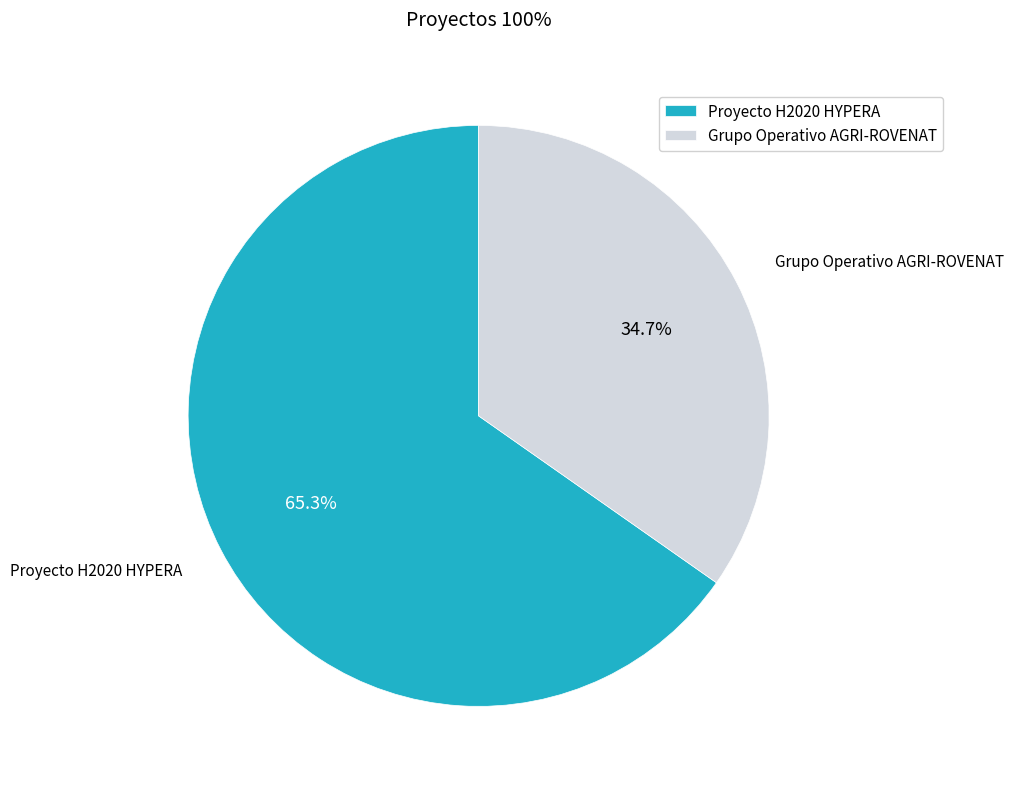

Which category accounts for the majority?

Proyecto H2020 HYPERA